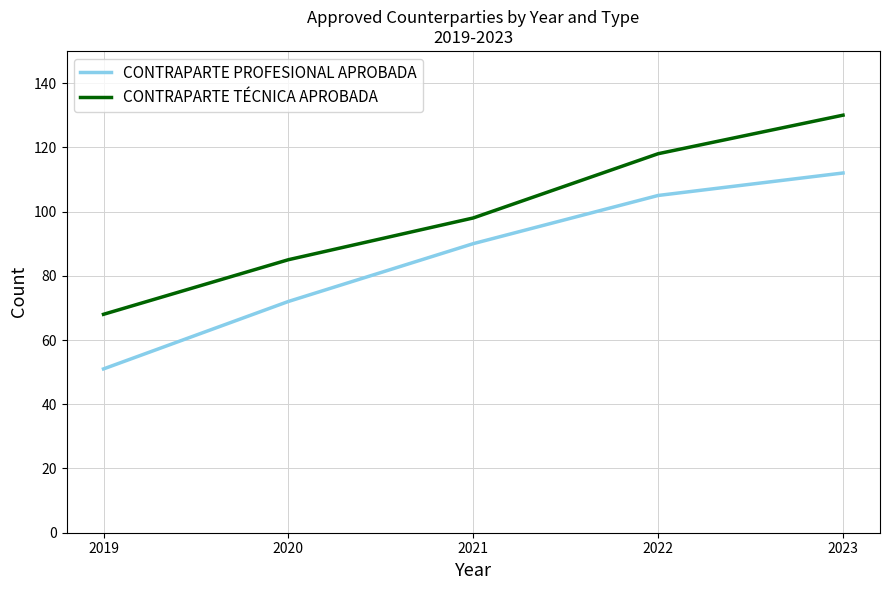

Does the chart have visible grid lines?

Yes